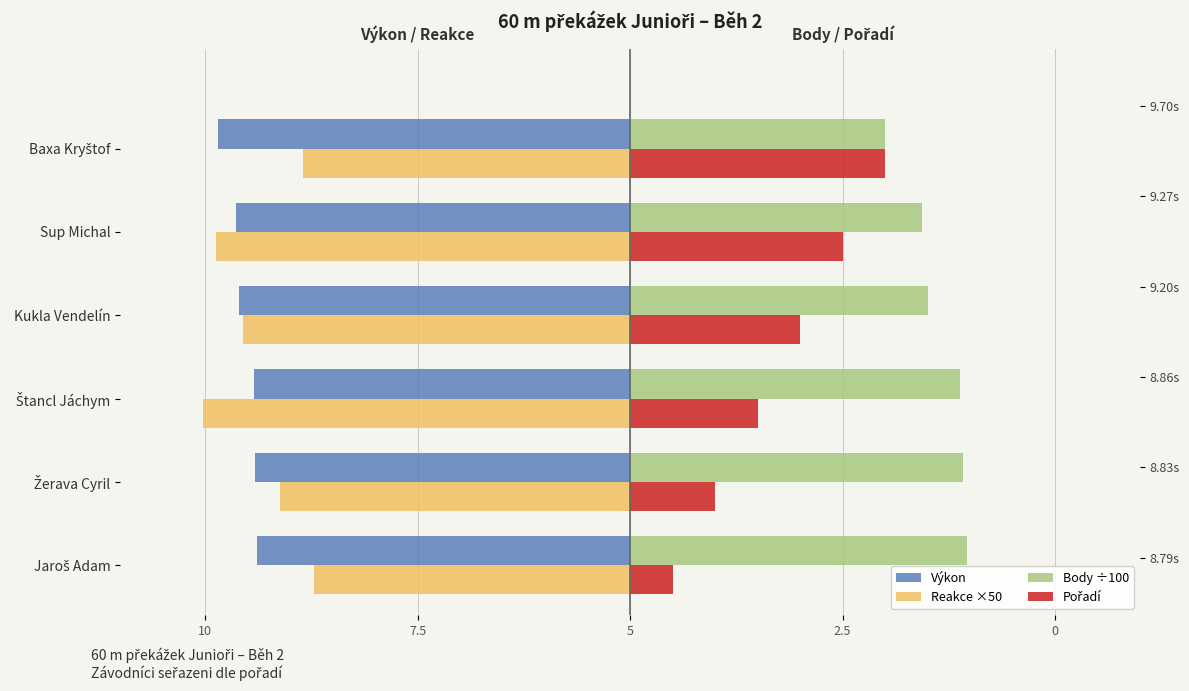

Between Jaroš Adam and Kukla Vendelín, which is larger?

Jaroš Adam